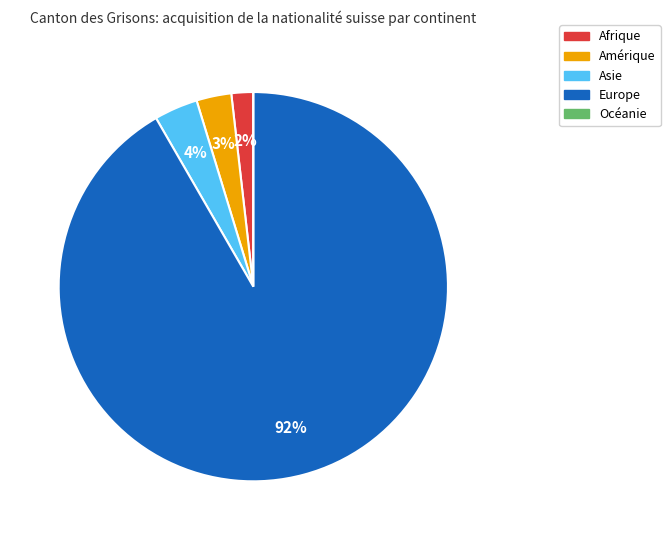

What is the largest slice in the pie chart?

Europe